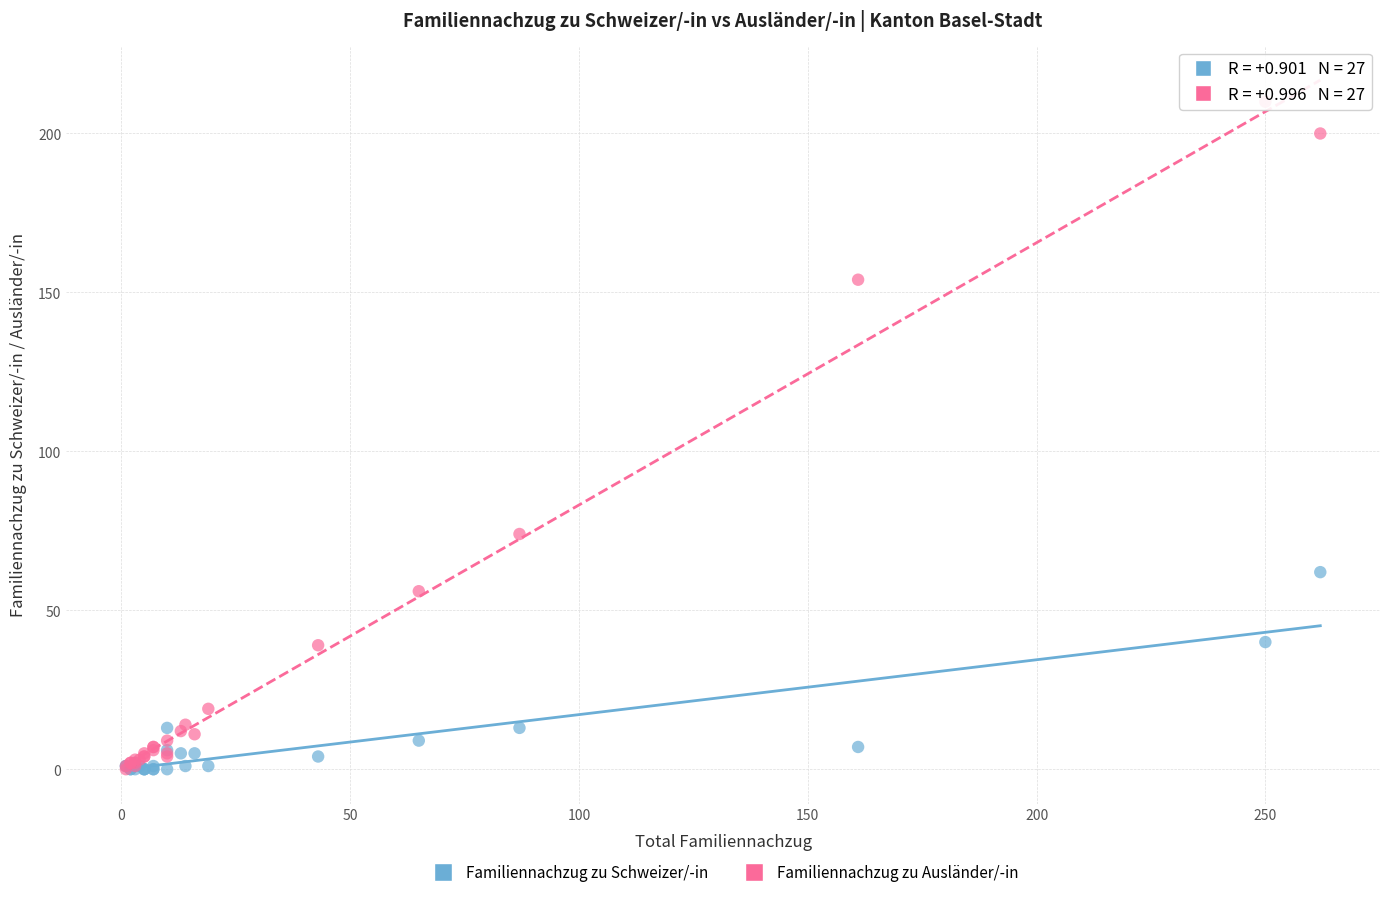

In the Familiennachzug zu Ausländer/-in series, what Y value is closest to 105?

74